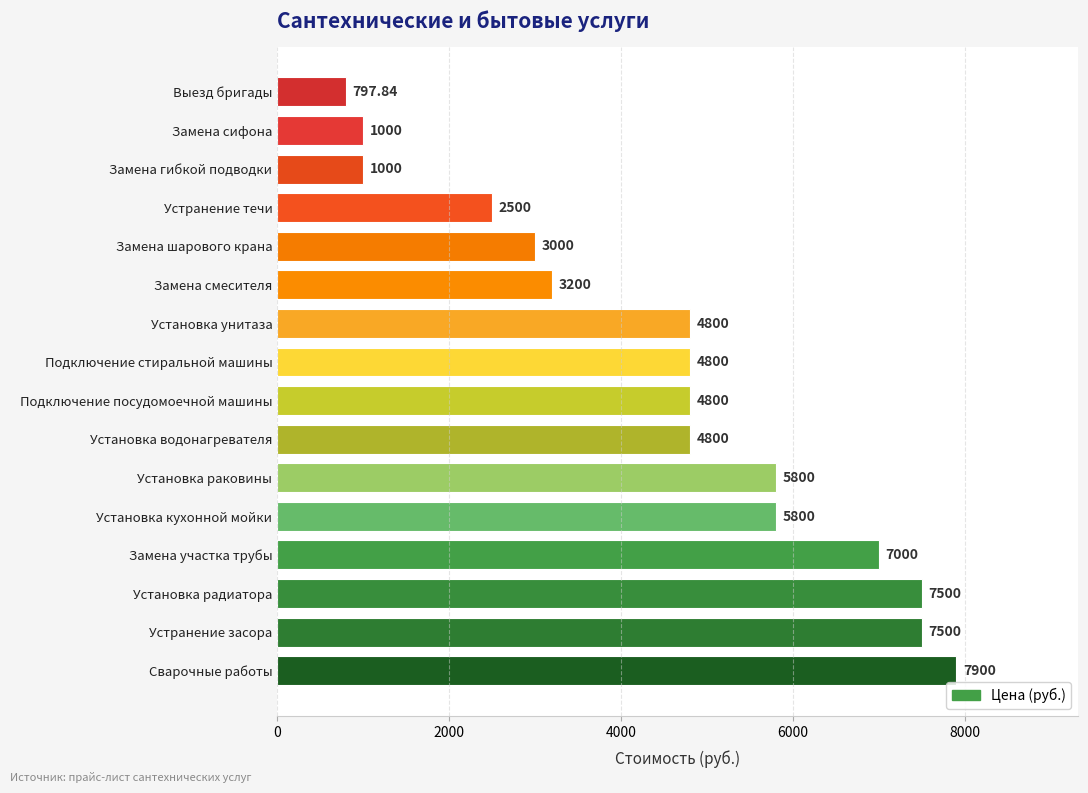

Which category has the highest value across all series?

Сварочные работы